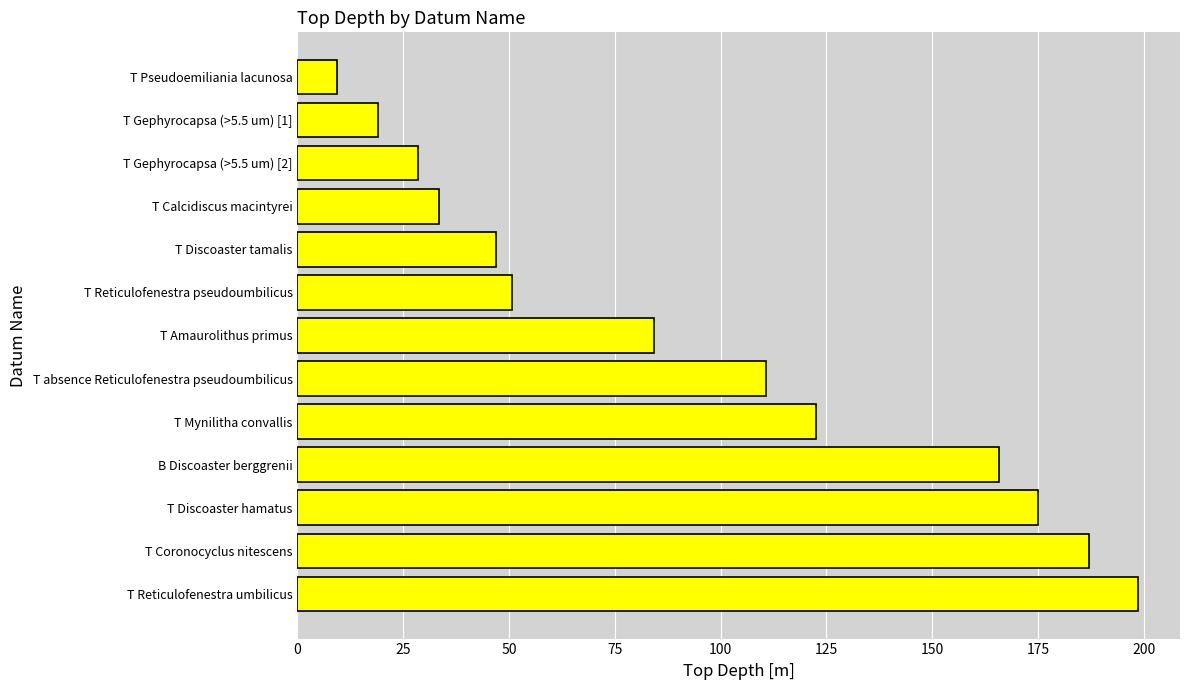

At which label is the value closest to 104?

T absence Reticulofenestra pseudoumbilicus